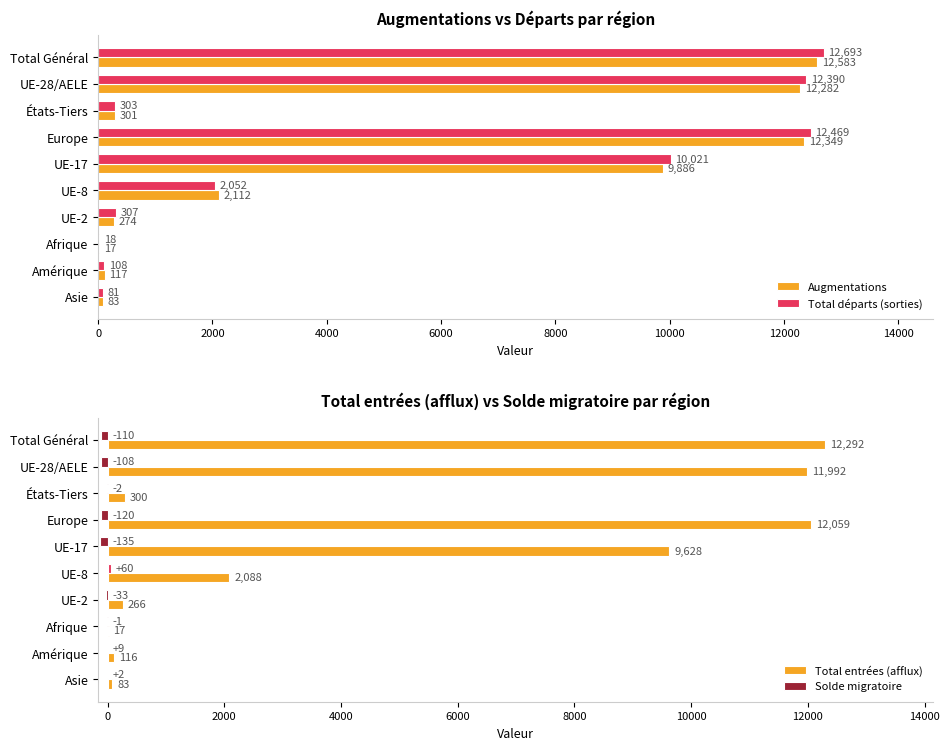

Reading left to right, extract all data points from this chart.

Augmentations: 12583	12282	301	12349	9886	2112	274	17	117	83
Total départs (sorties): 12693	12390	303	12469	10021	2052	307	18	108	81
Total entrées (afflux): 12292	11992	300	12059	9628	2088	266	17	116	83
Solde migratoire: -110	-108	-2	-120	-135	60	-33	-1	9	2